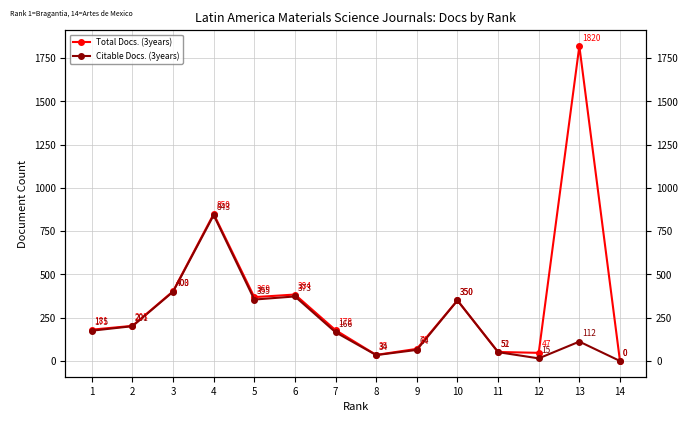

Rank the series by their average value, from lowest to highest.

Citable Docs. (3years), Total Docs. (3years)